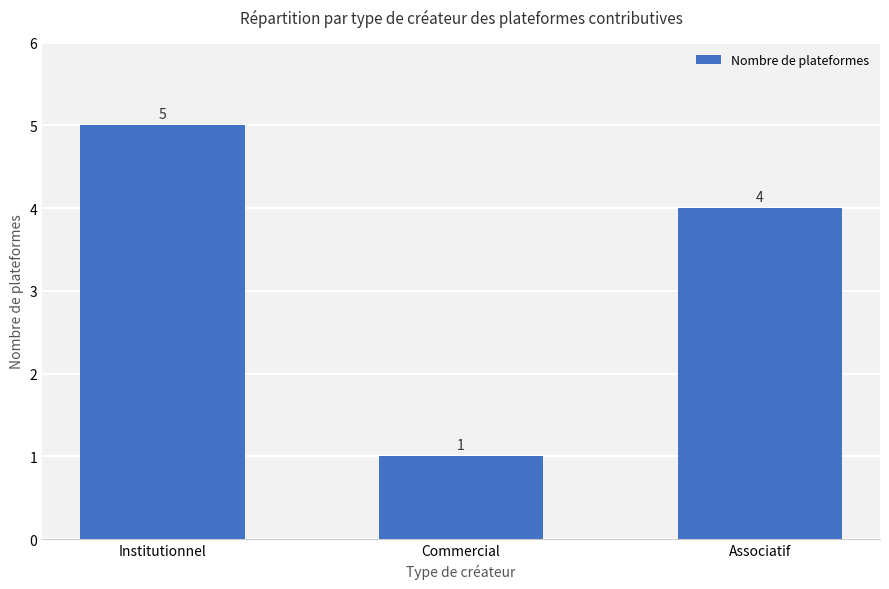

How many series are shown in this chart?

1